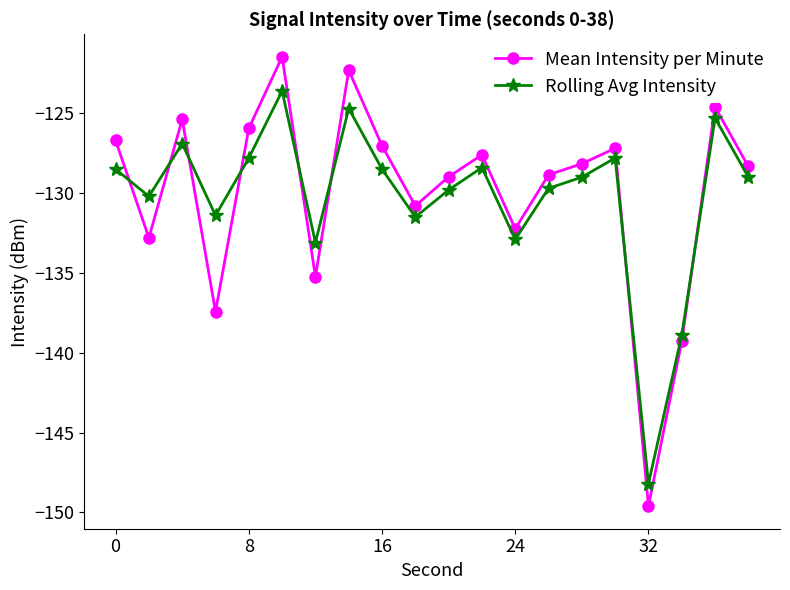

What is the highest value of the Mean Intensity per Minute series?

-121.5